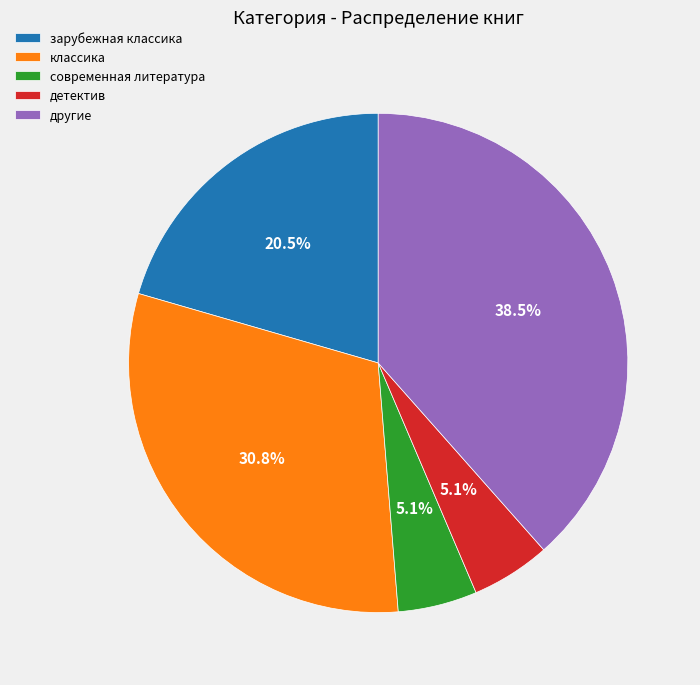

How many slices are in this pie chart?

5